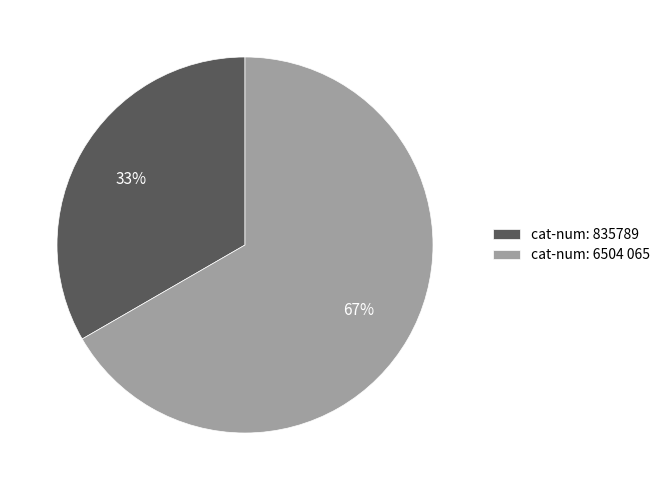

Between cat-num: 6504 065 and cat-num: 835789, which is larger?

cat-num: 6504 065